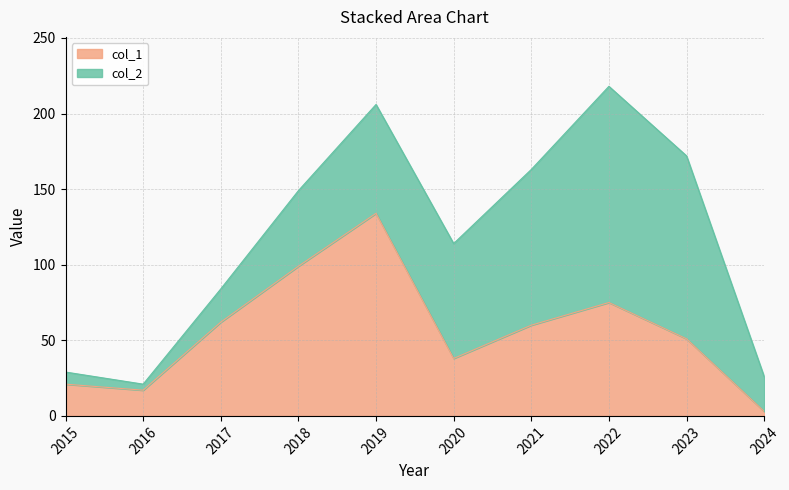

Reading right to left, extract all data points from this chart.

2024=3	2023=51	2022=75	2021=60	2020=38	2019=134	2018=99	2017=62	2016=17	2015=21